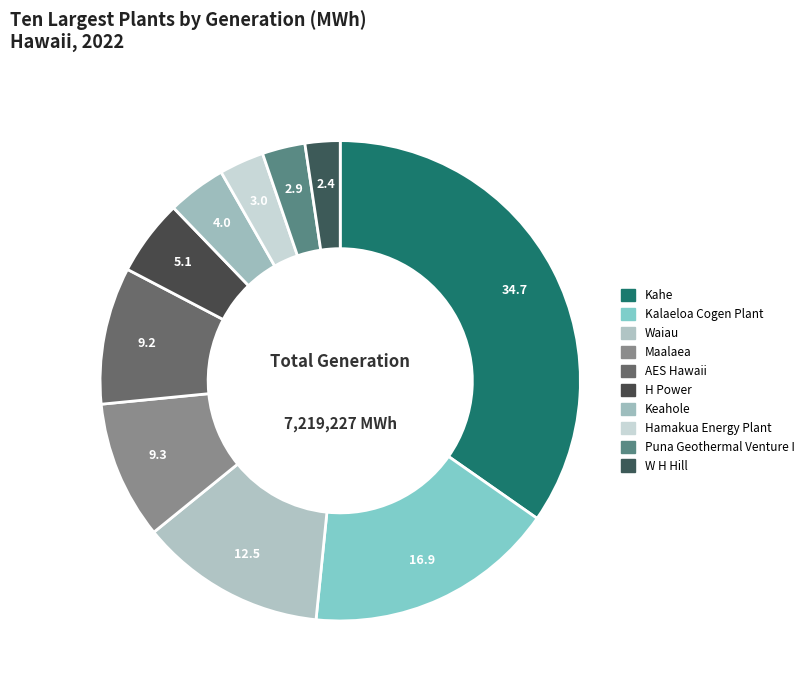

What is the ratio of the value at Hamakua Energy Plant to the value at Puna Geothermal Venture I?

1.0